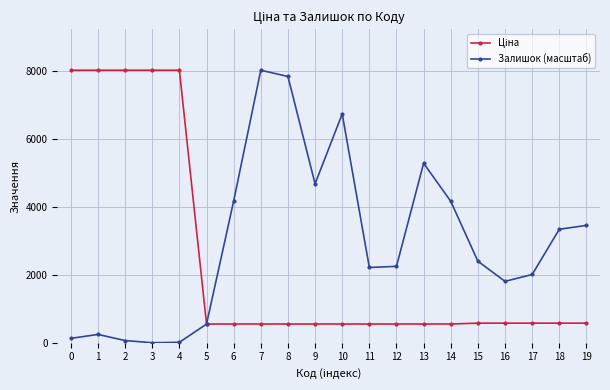

What is the value of the Залишок (масштаб) point at the 6th from the left?

549.2